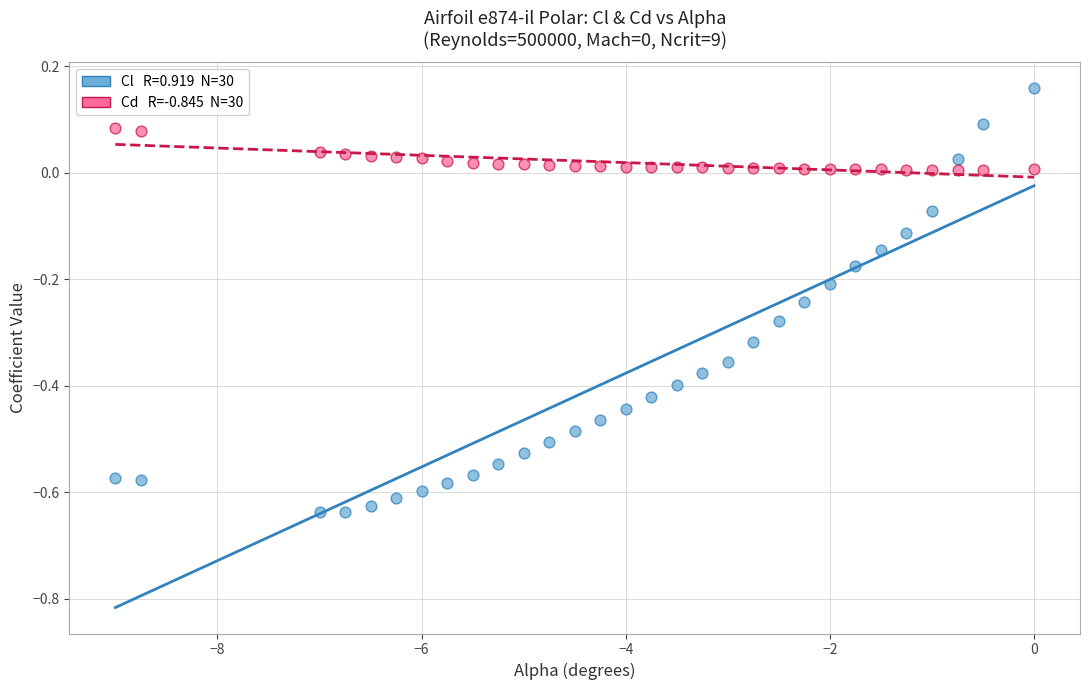

Across all data points, what is the range of X values (max minus min)?

9.0